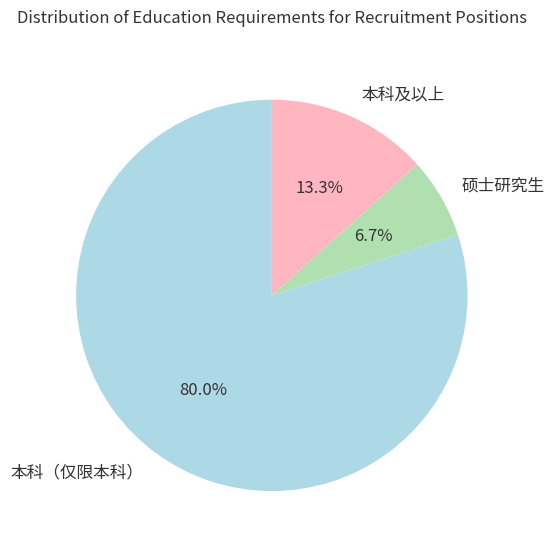

What is the ratio of the value at 本科（仅限本科） to the value at 本科及以上?

6.0